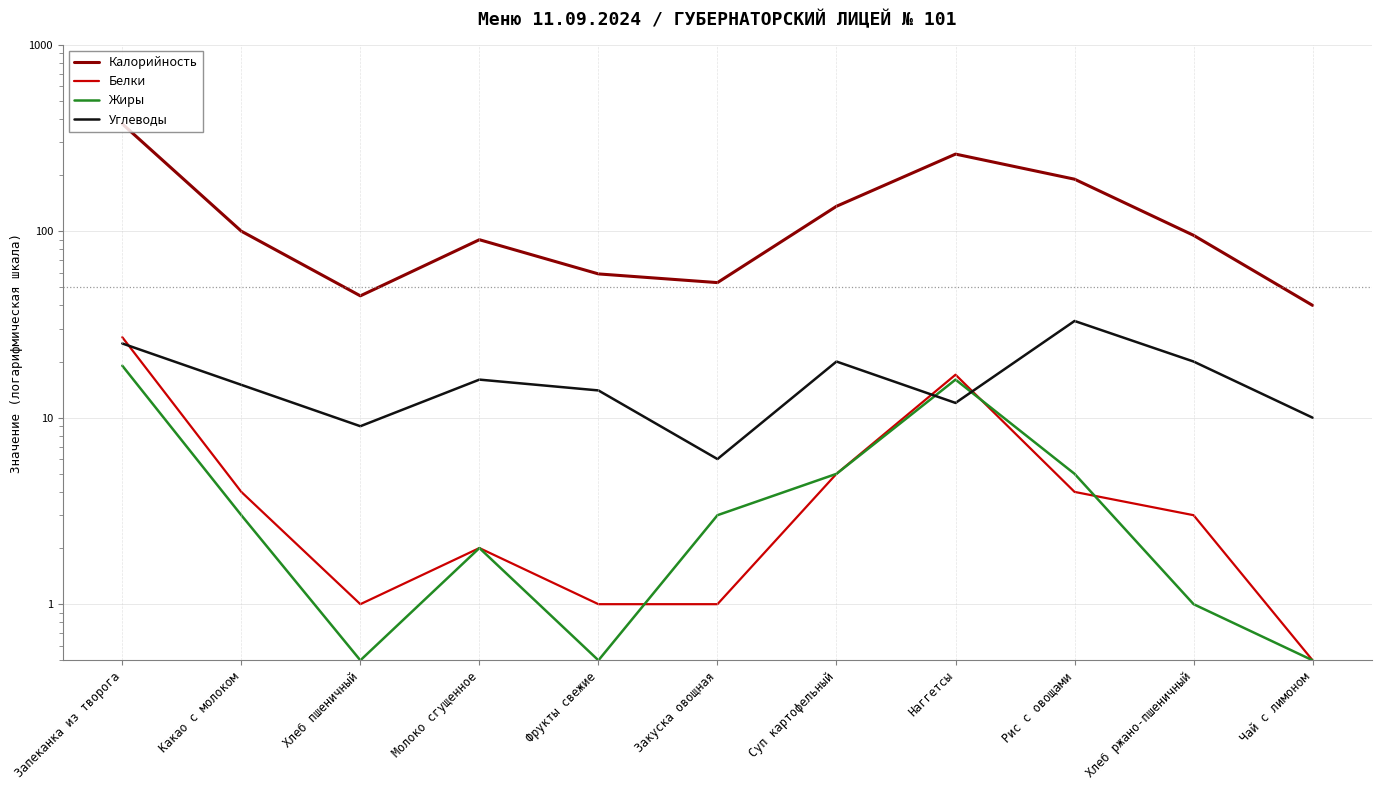

What is the highest value of the Углеводы series?

33.0